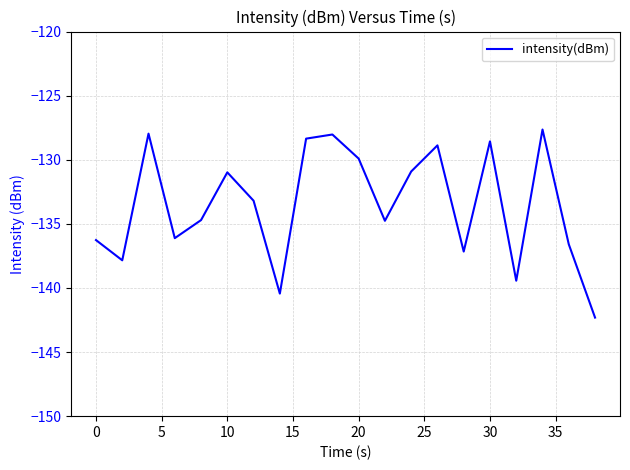

What is the smallest value displayed?

-142.3